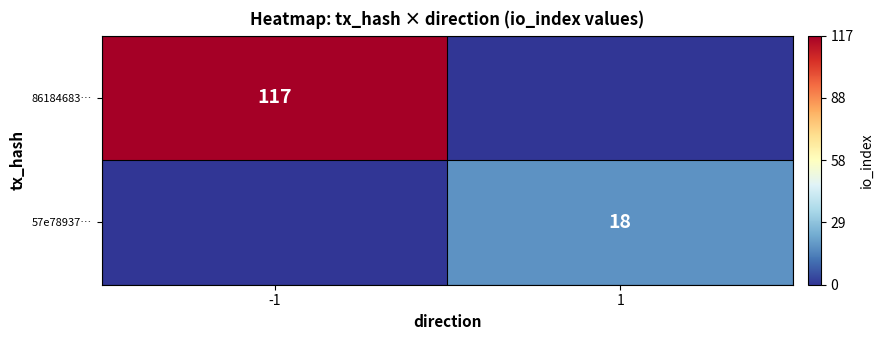

Is it true that 57e78937… equals 18 at 1?

True